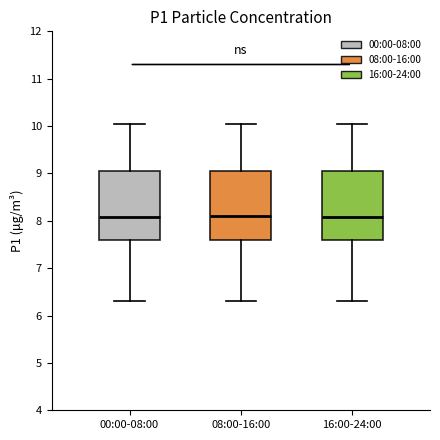

Reading left to right, transcribe this box plot: for each box, give where its median line is, the range the box spans, and where its two whiskers end, as read against the y-axis. The values are not printed on the chart, so give them approximately, as read against the axis.

00:00-08:00: median 8.1, box 7.6 to 9.1, whiskers 6.3 to 10.1
08:00-16:00: median 8.1, box 7.6 to 9.1, whiskers 6.3 to 10.1
16:00-24:00: median 8.1, box 7.6 to 9.1, whiskers 6.3 to 10.1